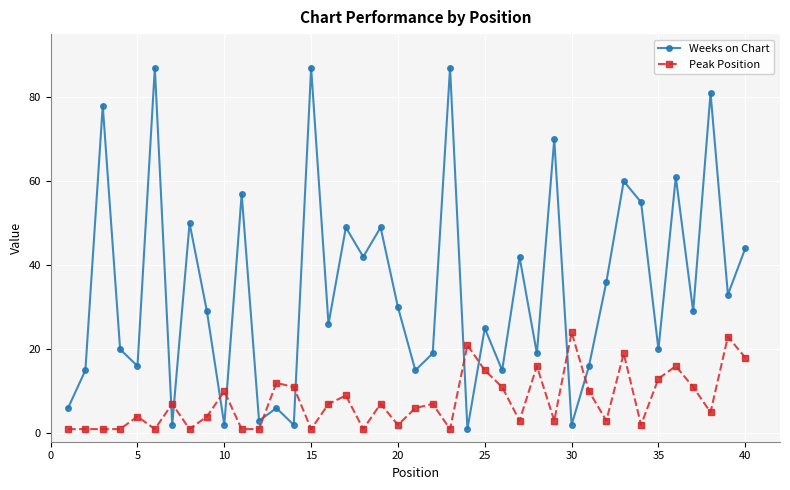

Which series has the largest total across all categories?

Weeks on Chart